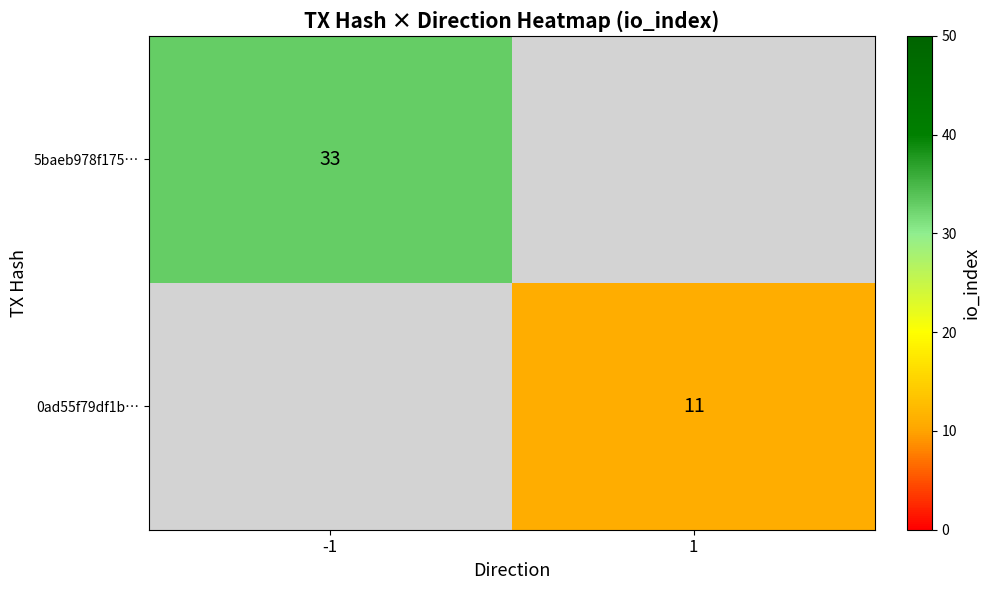

Which has a higher value, 1 or -1?

-1